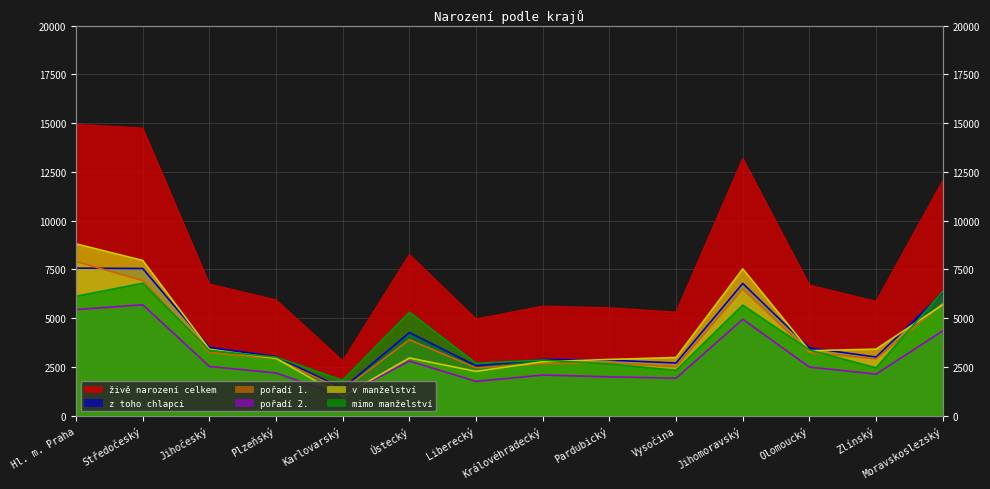

Is it true that pořadí 2. equals 1444 at Jihočeský?

False